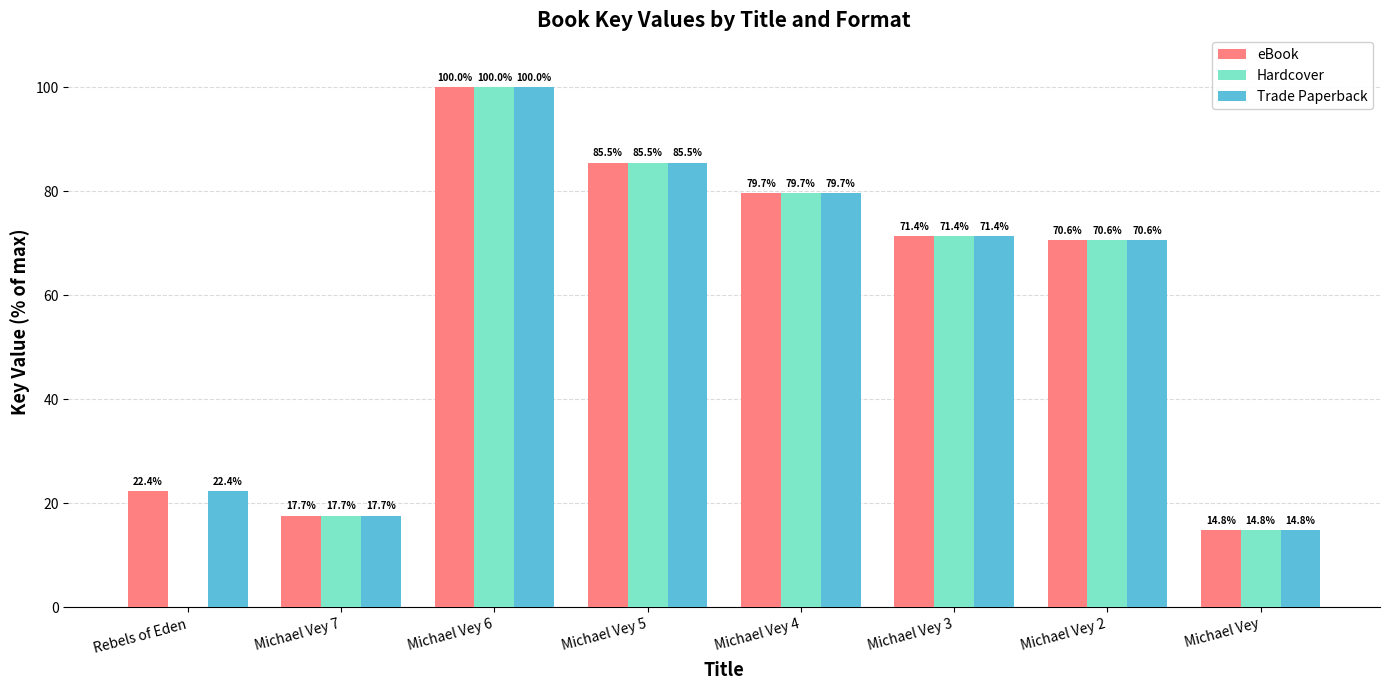

The Trade Paperback series shows 71.4 at Michael Vey 3. True or false?

True